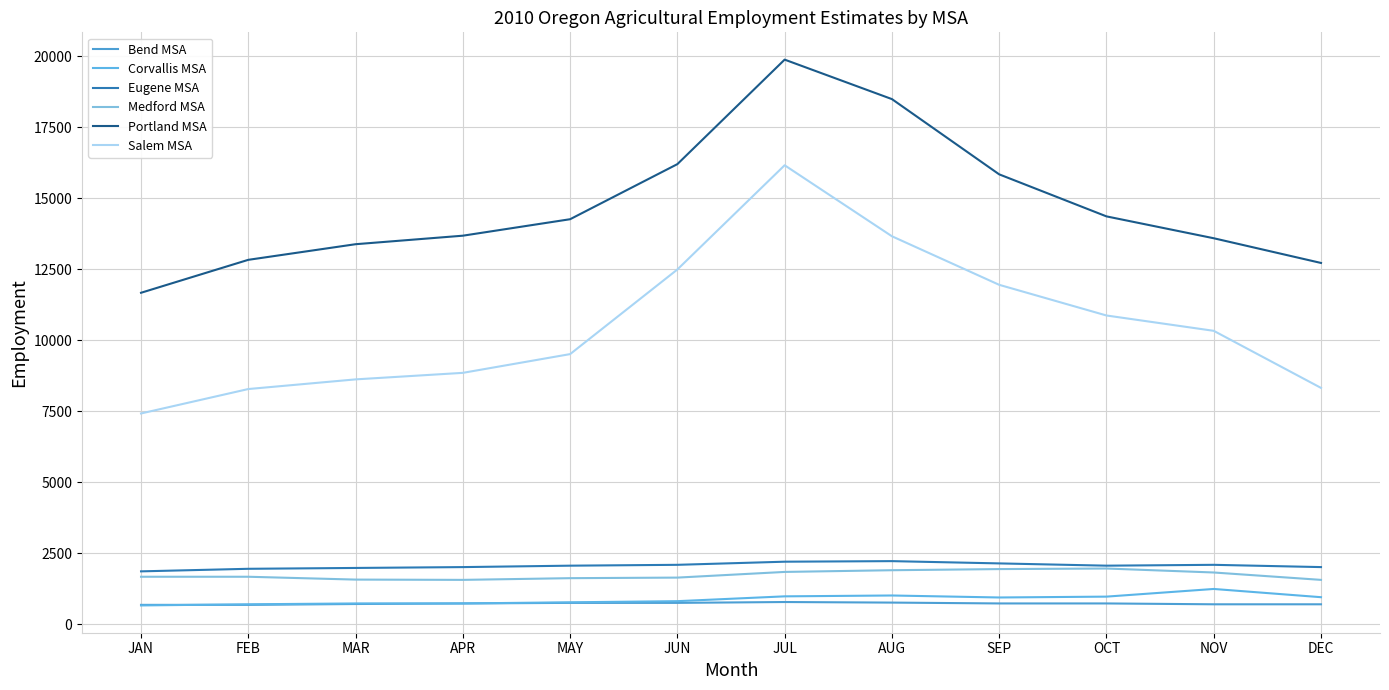

Which series has the widest spread of values?

Salem MSA